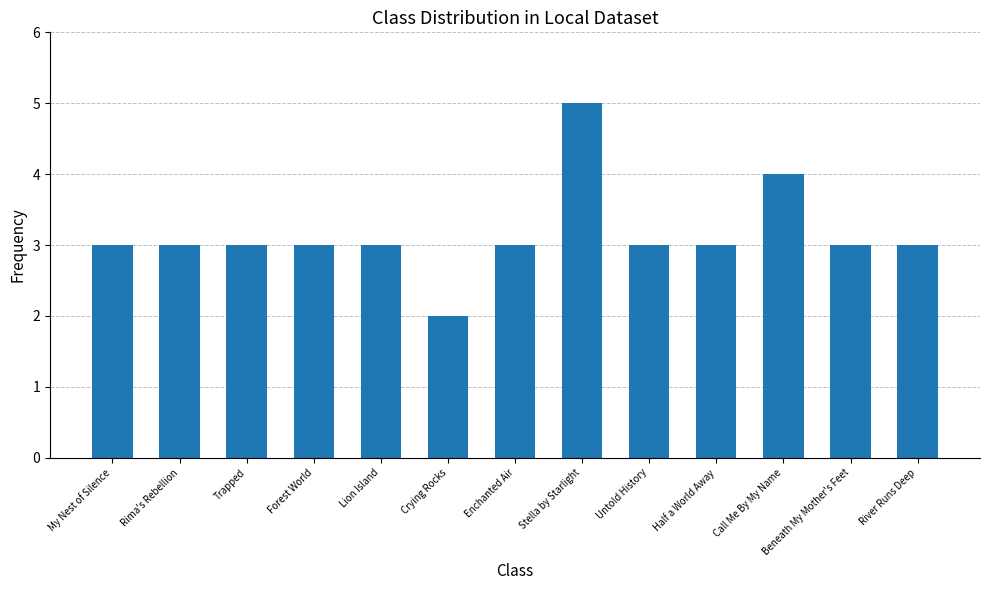

What is the label of the 9th bar from the right?

Lion Island